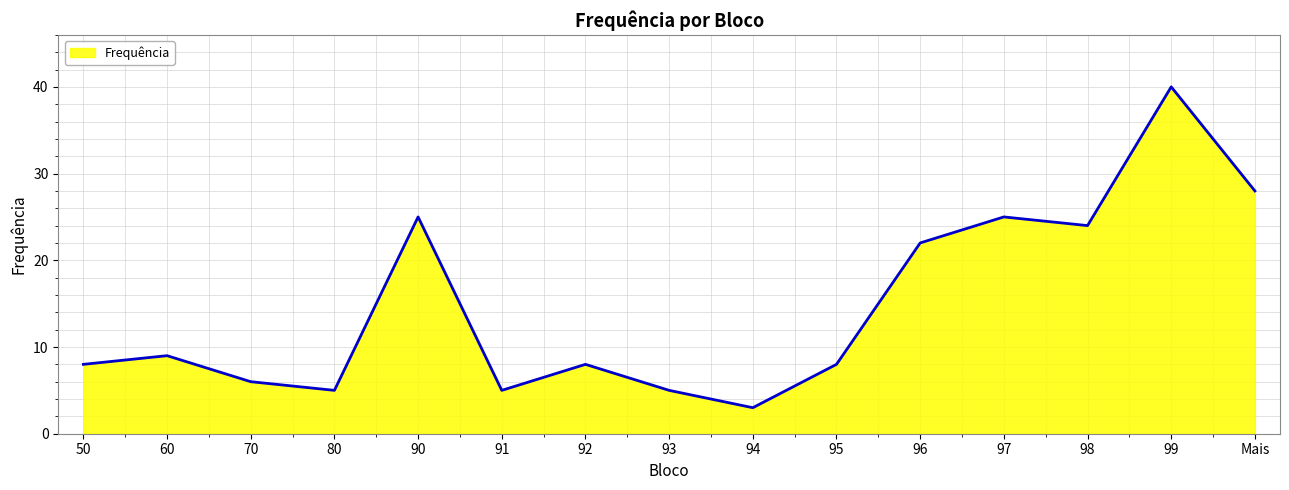

What position from the right is 94?

7